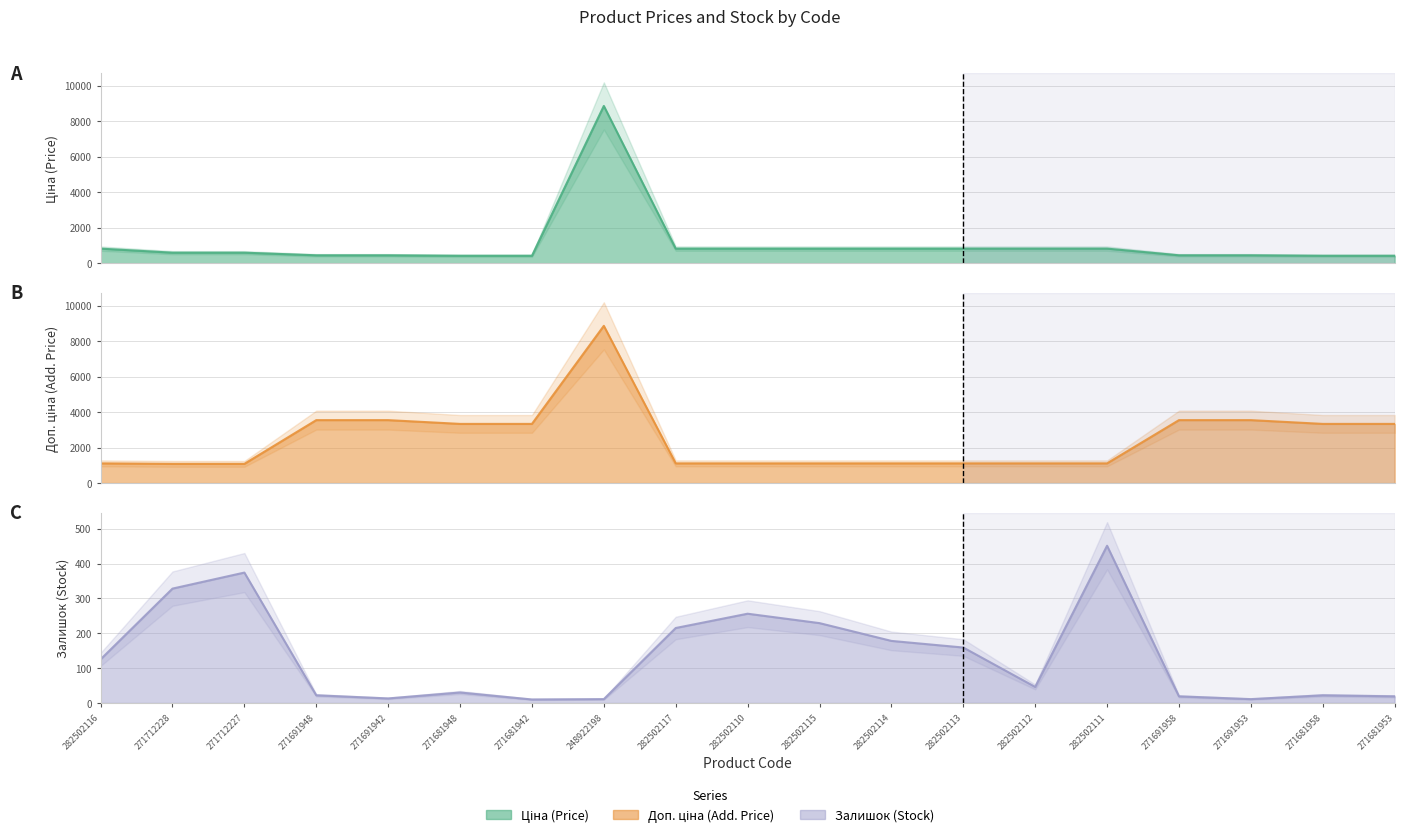

What is the smallest value displayed?

10.0